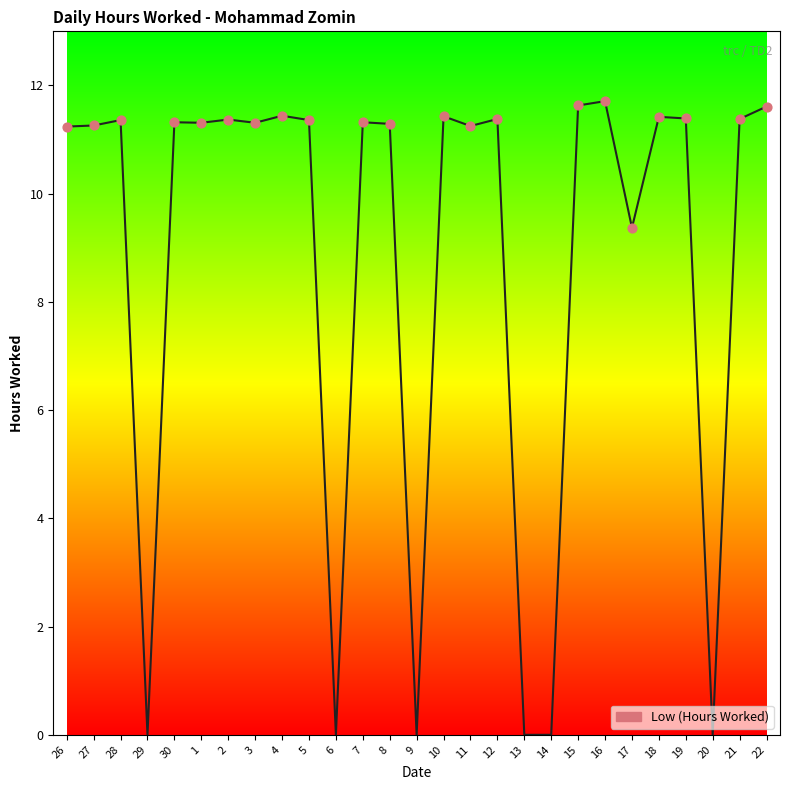

Approximately how many times larger is the value at 10 compared to 7?

1.0